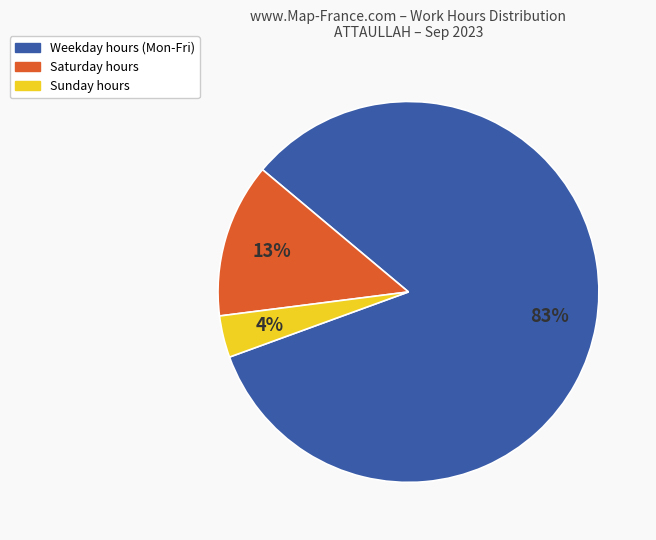

Is there a majority slice in this chart?

Yes